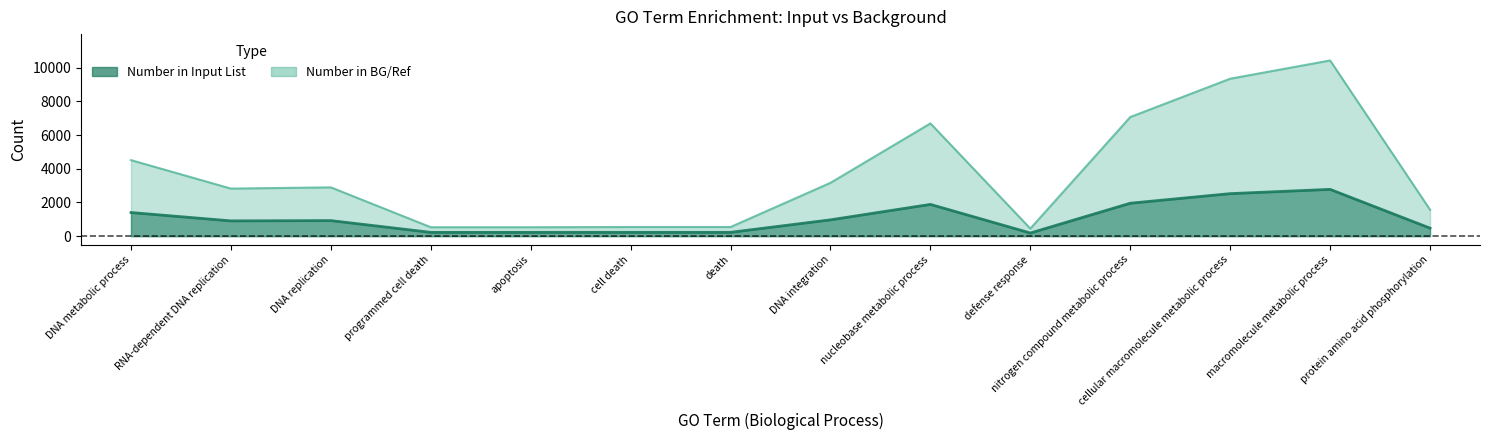

At how many categories does at least one series exceed 860?

9